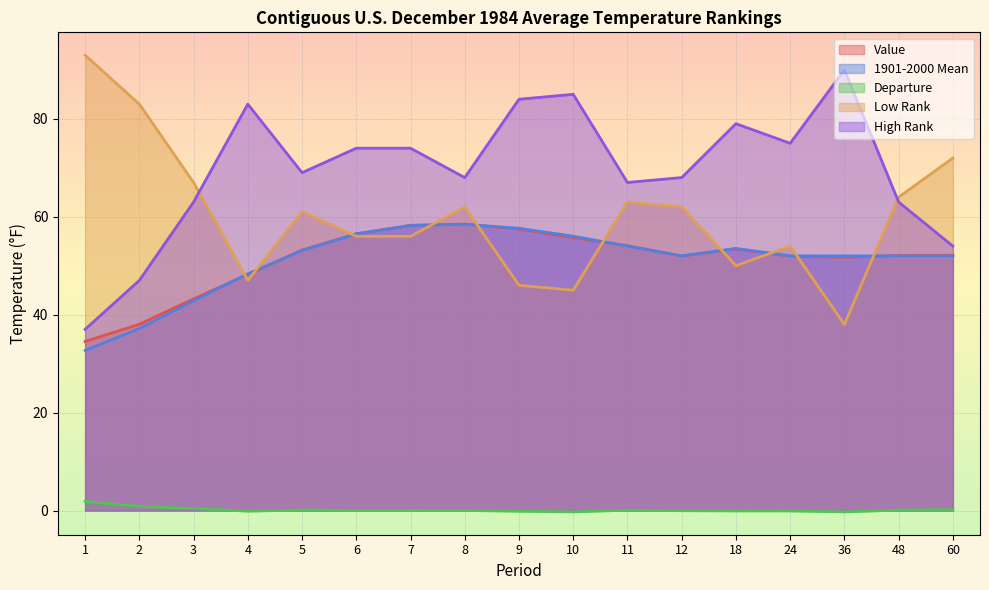

Rank the series at 36 from lowest to highest value.

Departure, Low Rank, Value, 1901-2000 Mean, High Rank